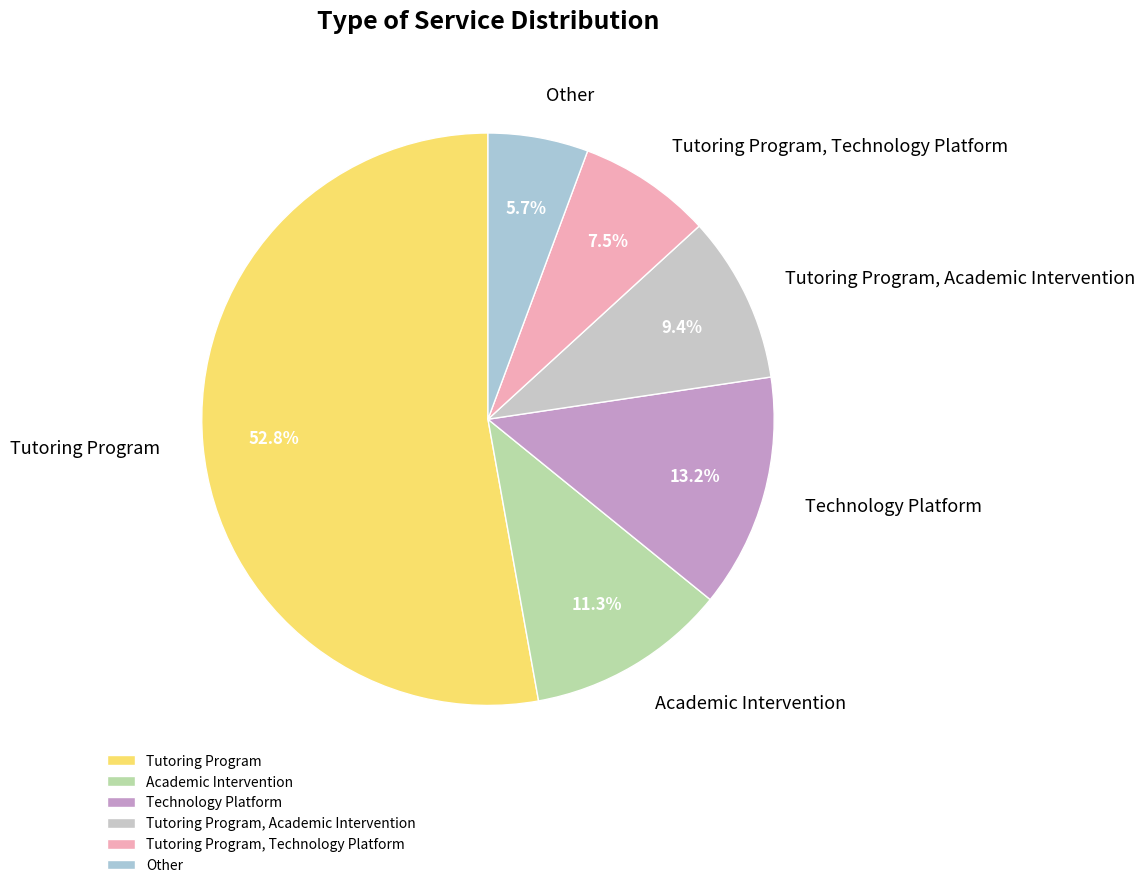

How much of the chart is everything except Tutoring Program, Technology Platform?

92.5%